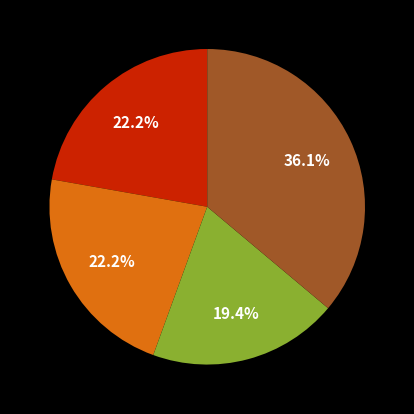

To the nearest percent, what is the difference between the largest and smallest slice percentages?

17%